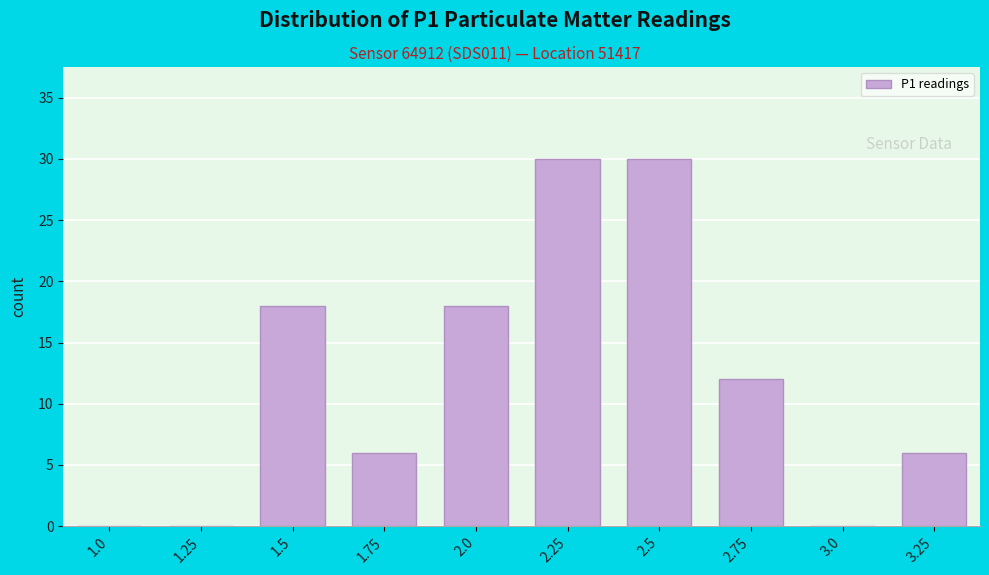

Reading left to right, extract all data points from this chart.

1.0=0	1.25=0	1.5=18	1.75=6	2.0=18	2.25=30	2.5=30	2.75=12	3.0=0	3.25=6